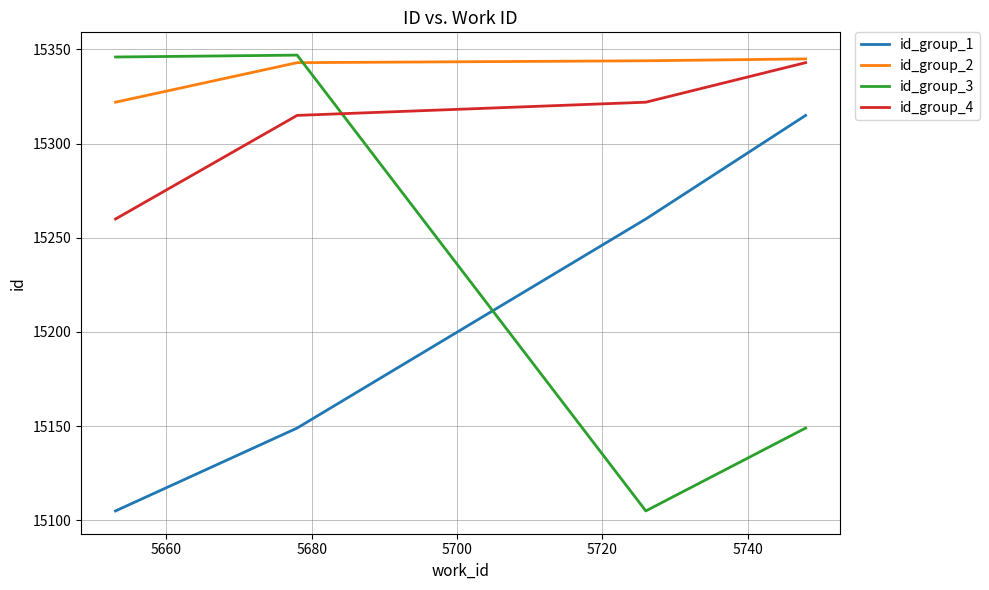

Which series has the largest total across all categories?

id_group_2